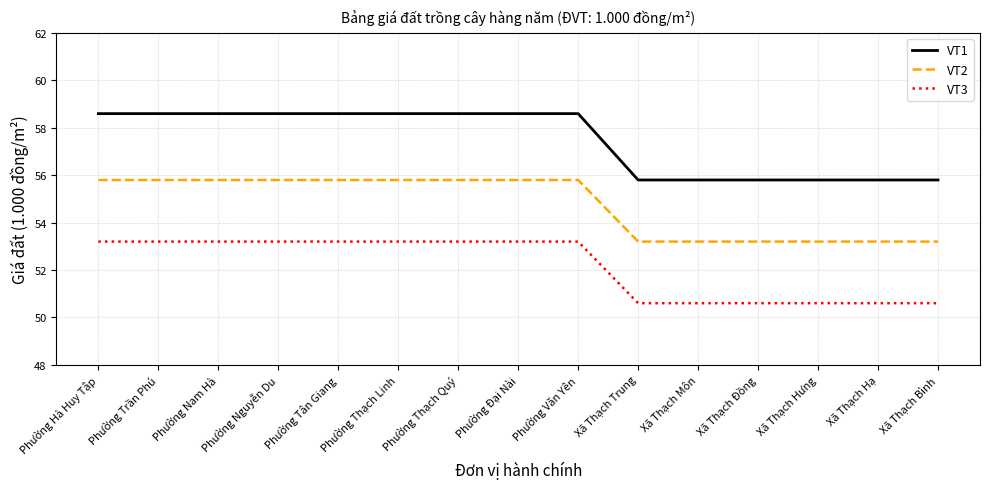

True or false: VT1 and VT3 intersect in this chart.

False